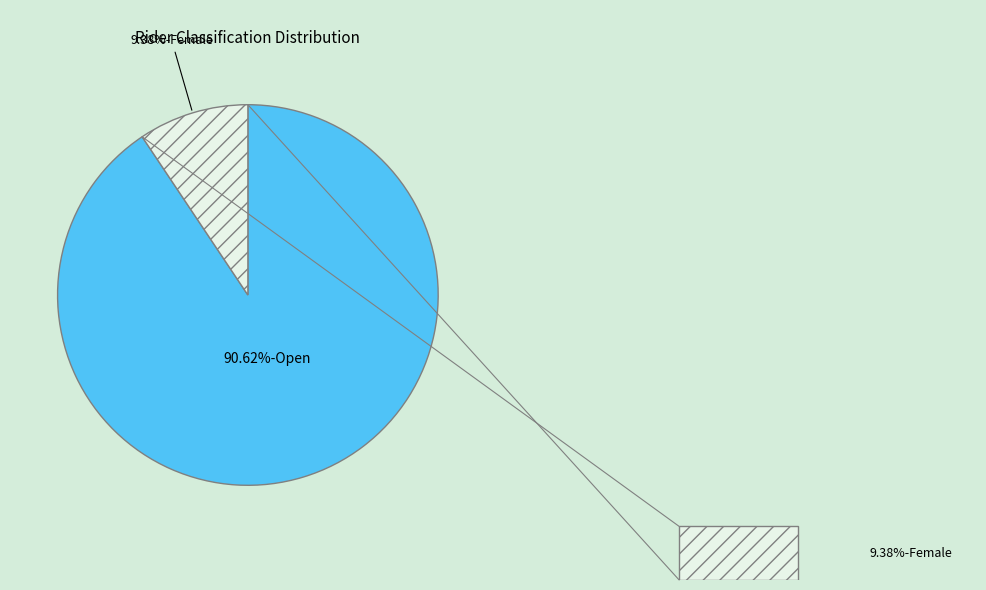

What percentage is the Female slice, to the nearest percent?

9%